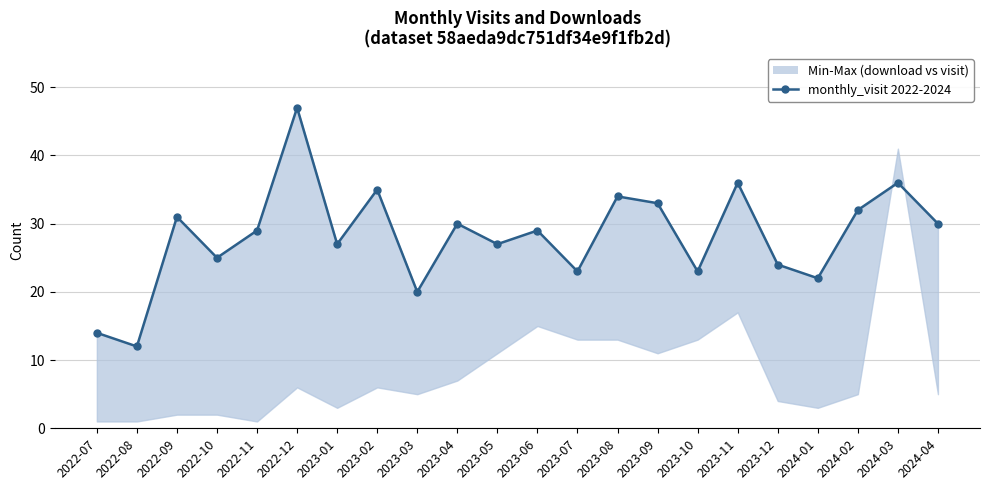

At which category does monthly_visit reach its first local peak?

2022-09